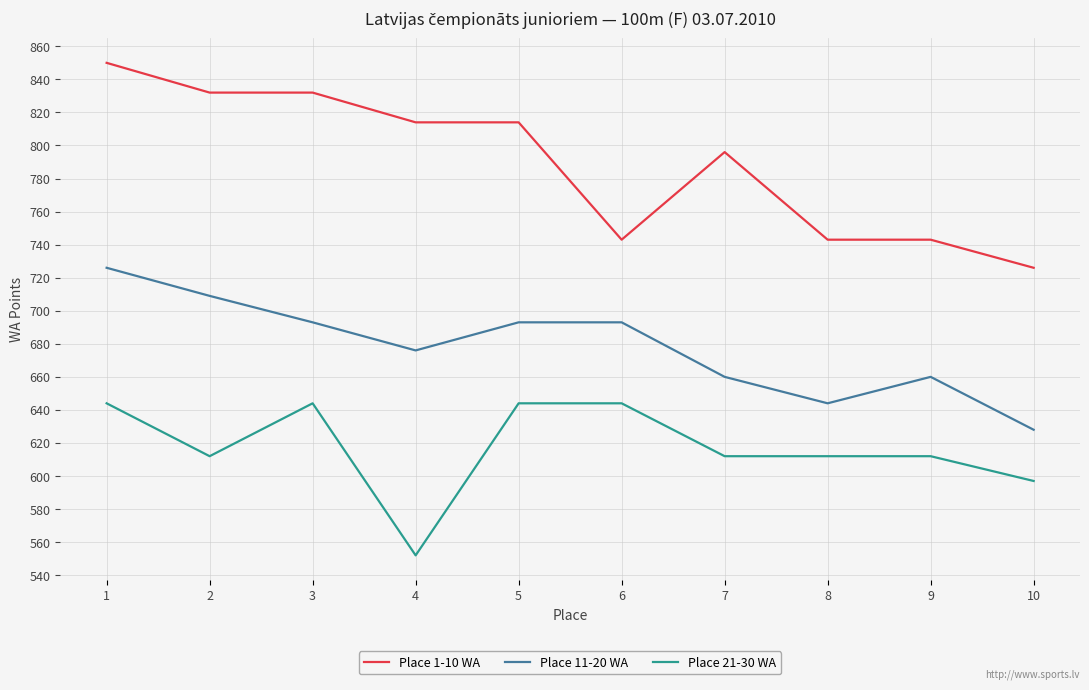

The value of Place 21-30 WA at 8 is 174. True or false?

False